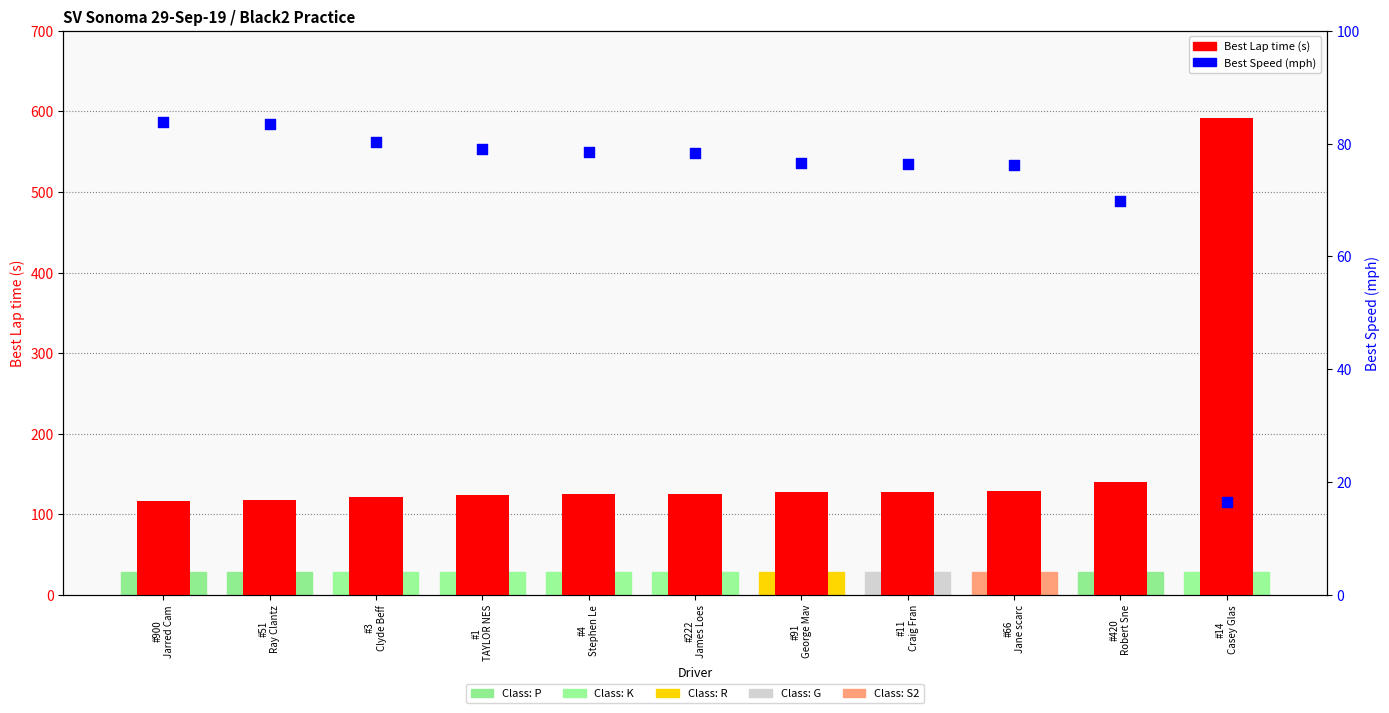

Which series has the largest total across all categories?

Best Lap time